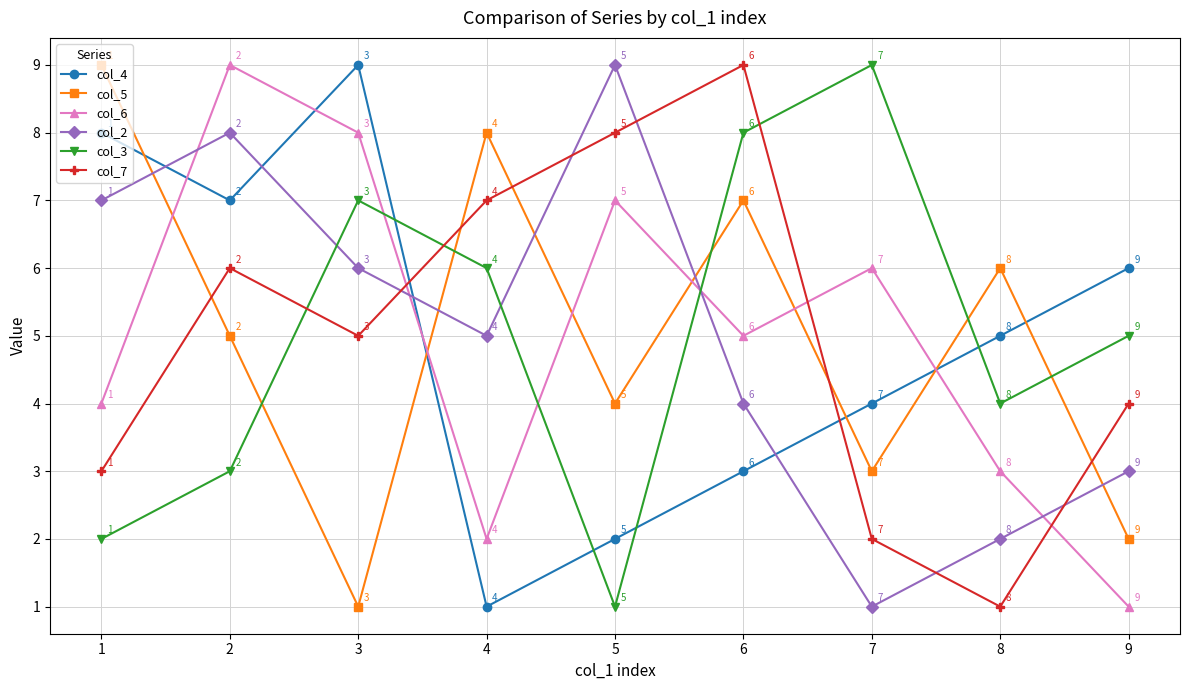

What is the average value of the col_5 series?

5